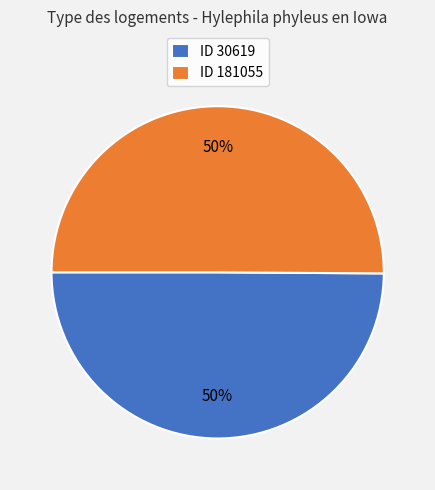

What percentage is the ID 30619 slice, to the nearest percent?

50%